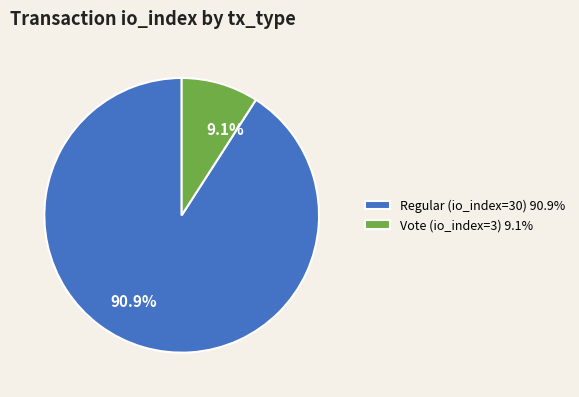

The Regular (io_index=30) slice represents 99% of the pie. True or false?

False